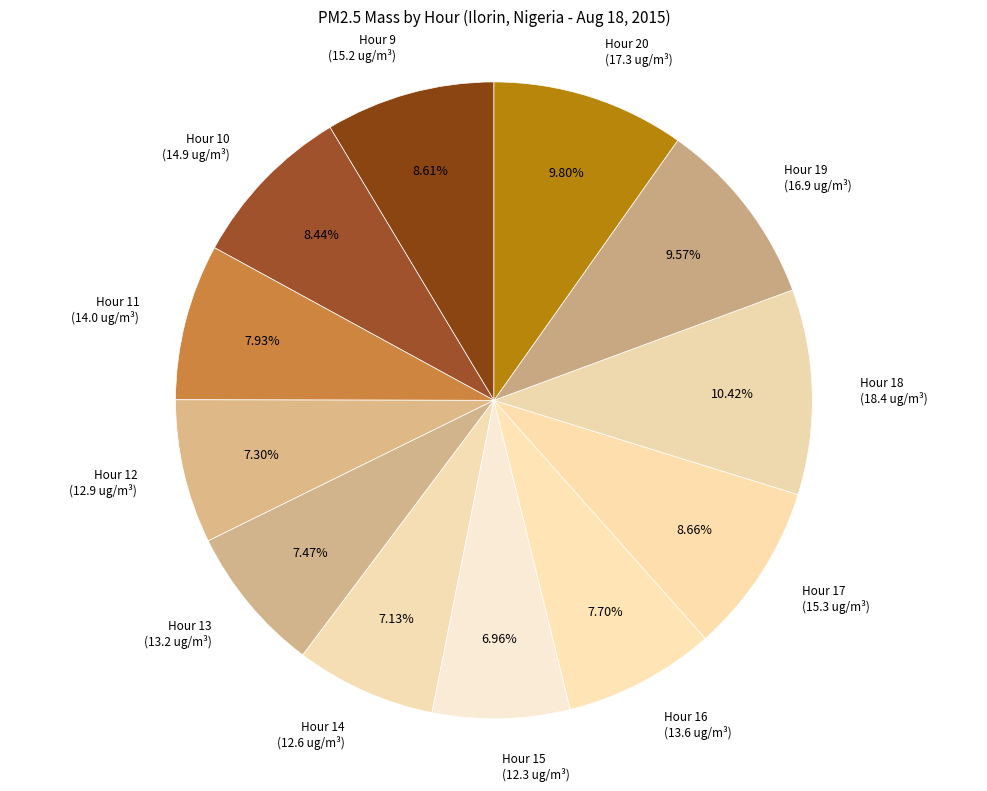

Does any single category account for the majority?

No